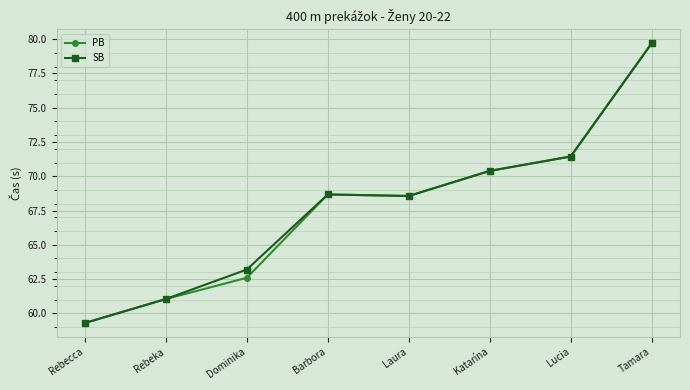

What is the difference between the maximum and minimum values in the SB series?

20.4